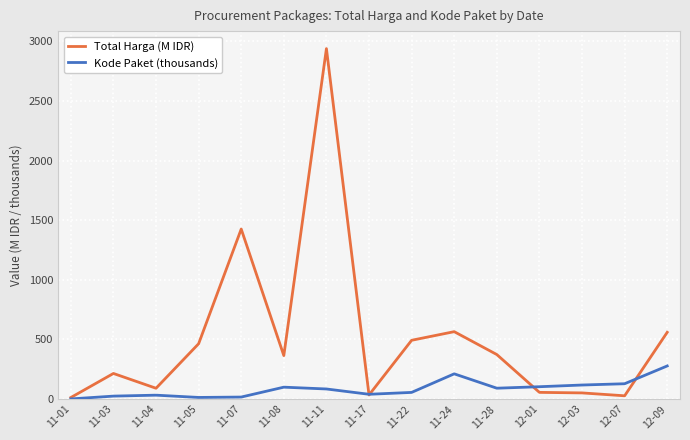

True or false: Total Harga (M IDR) and Kode Paket (thousands) intersect in this chart.

True